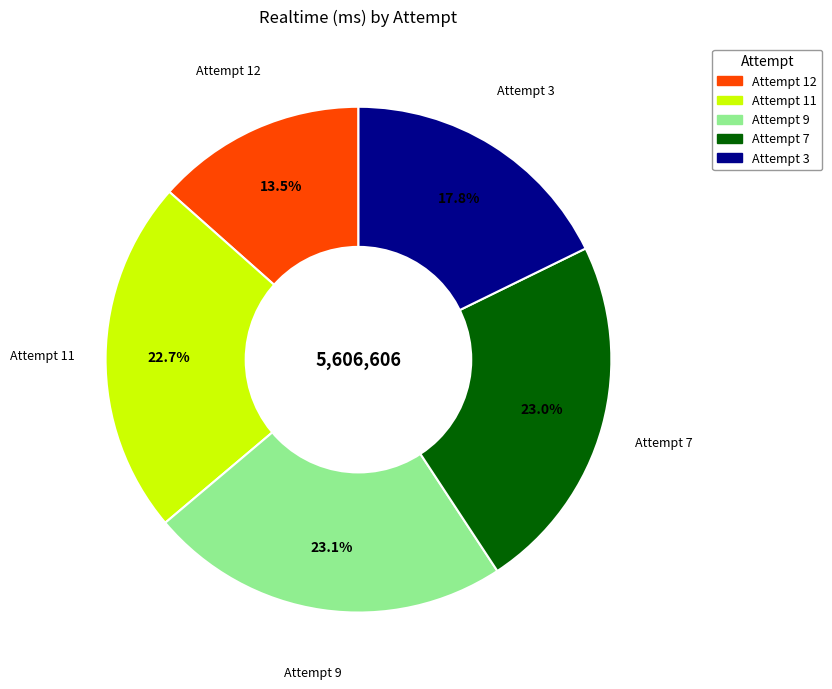

Does Attempt 7 represent more than half of the total?

No